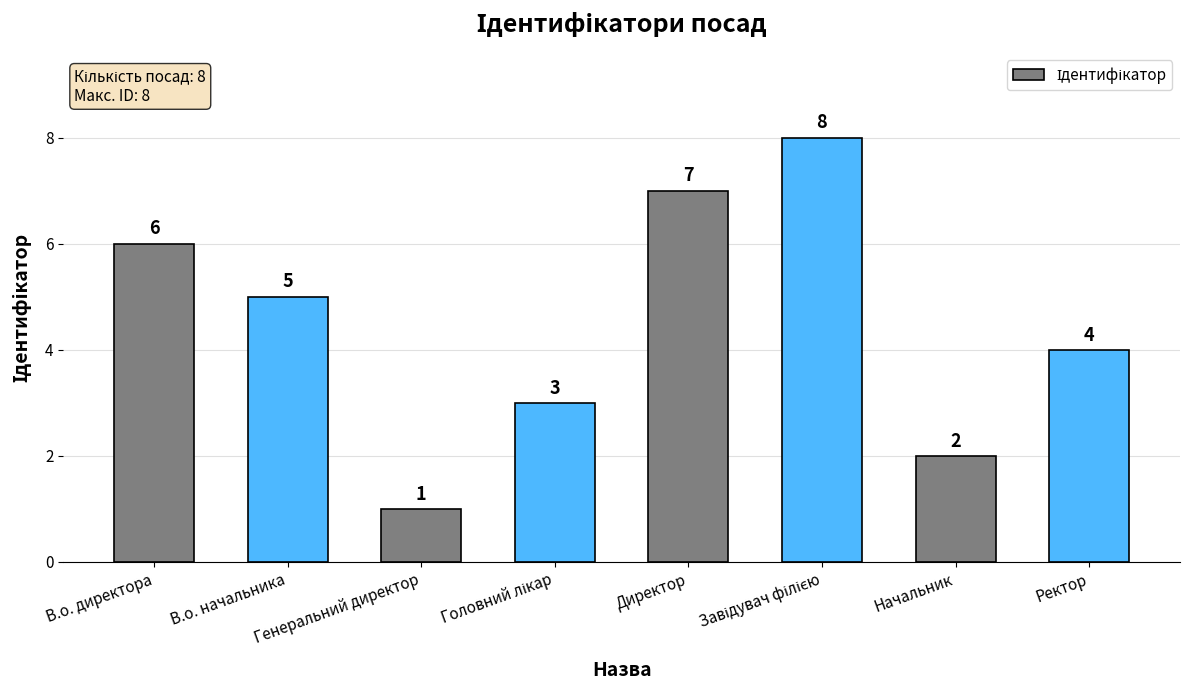

What position from the right is Начальник?

2